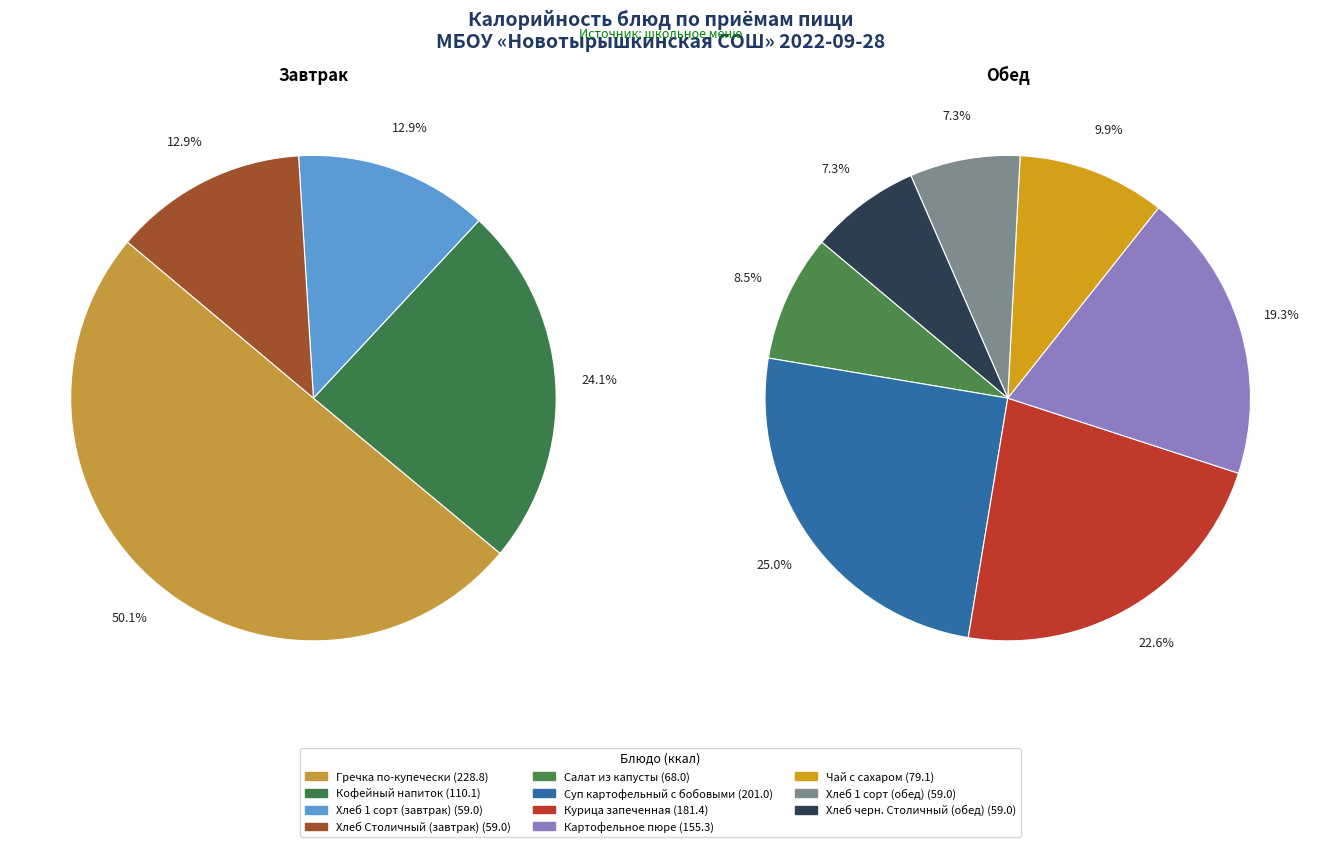

Does Кофейный напиток account for over 50% of the chart?

No